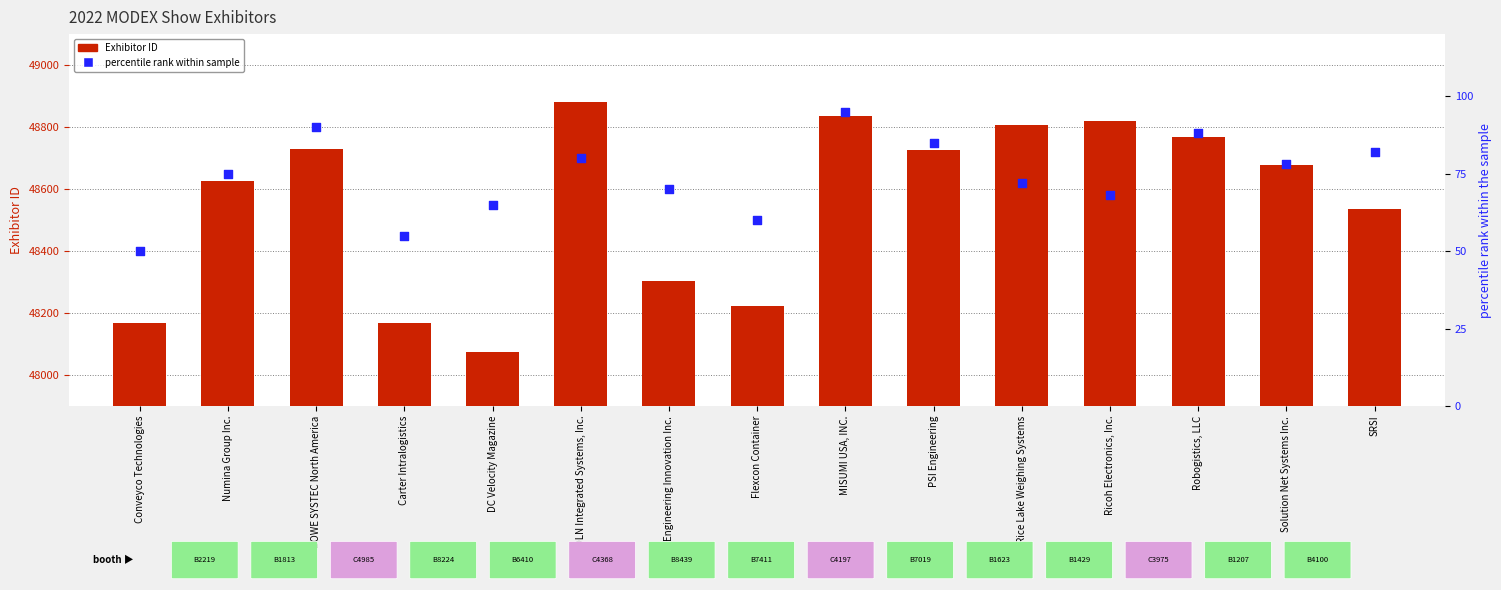

What is the total value across all series at Flexcon Container?

48282